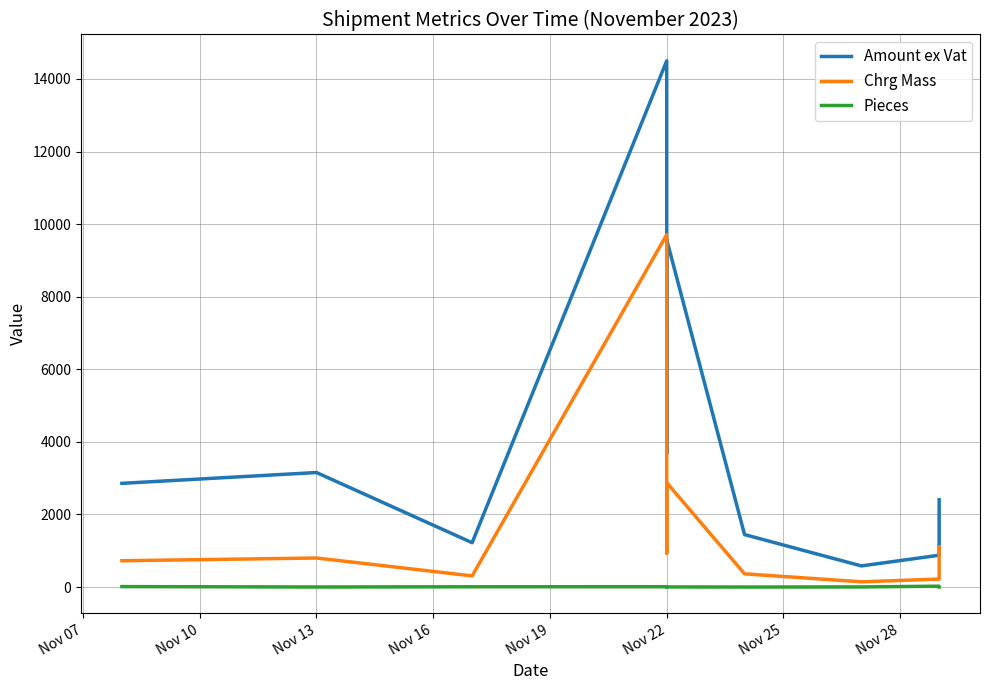

Between Nov 07 and Nov 25, which is larger?

Nov 07